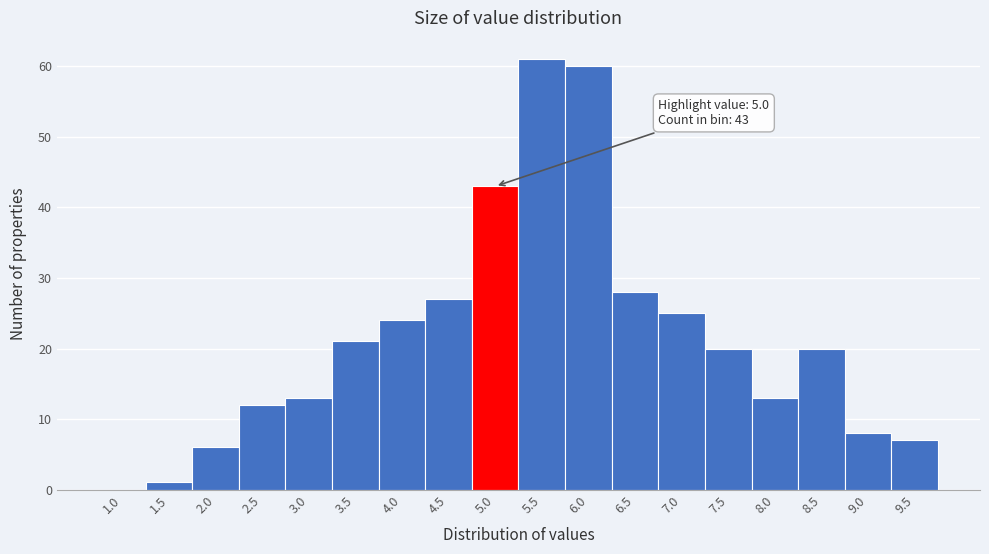

Reading left to right, extract all data points from this chart.

1.0=0	1.5=1	2.0=6	2.5=12	3.0=13	3.5=21	4.0=24	4.5=27	5.0=43	5.5=61	6.0=60	6.5=28	7.0=25	7.5=20	8.0=13	8.5=20	9.0=8	9.5=7